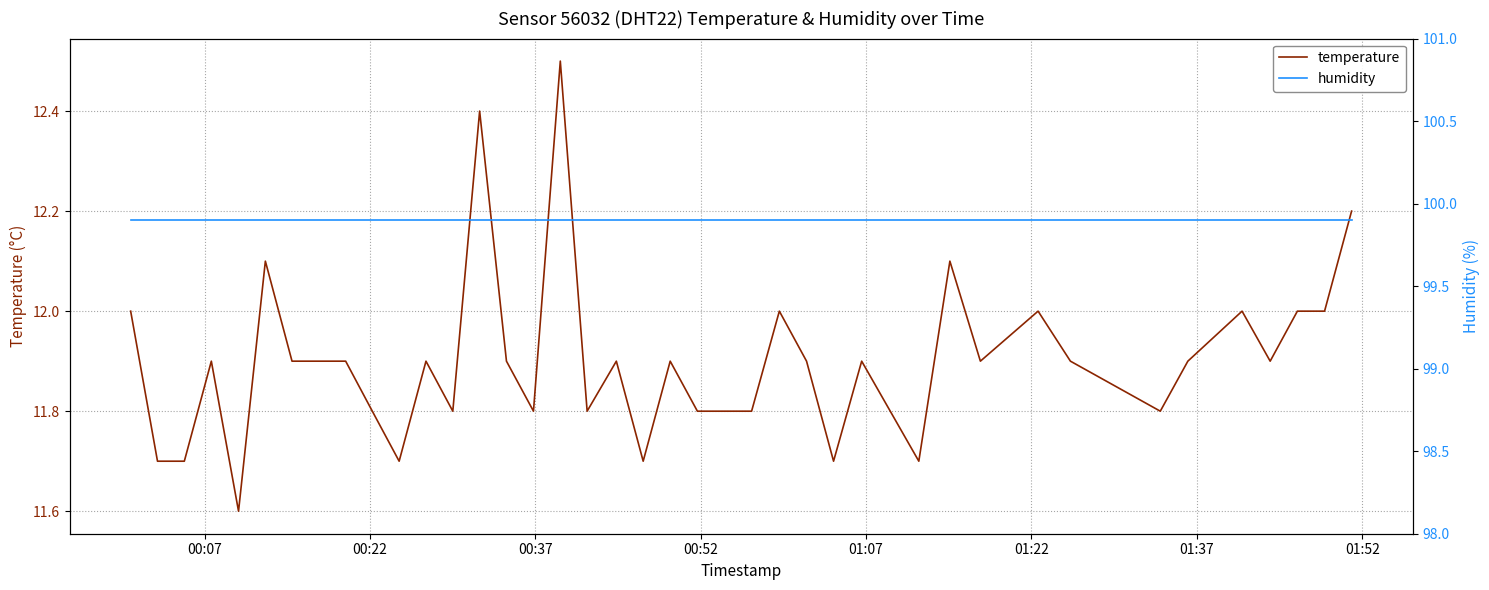

What is the lowest value of the temperature series?

11.6